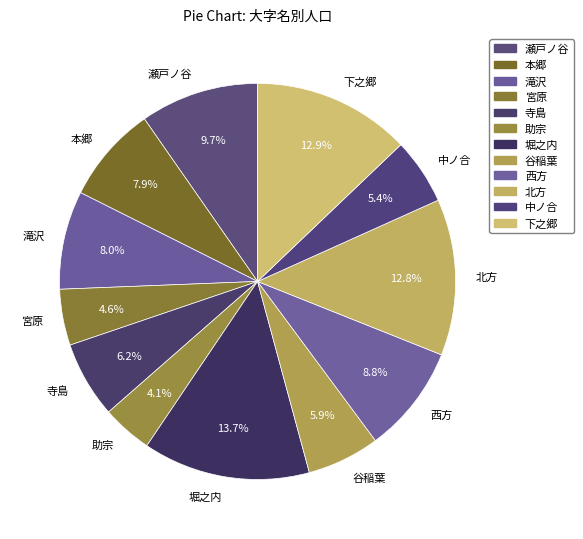

What is the largest slice in the pie chart?

堀之内